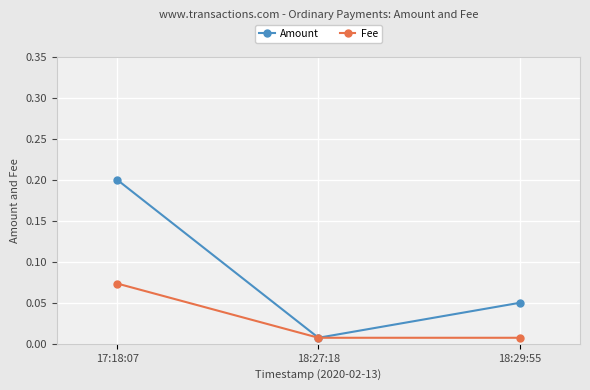

At 17:18:07, list the series in order from largest to smallest.

Amount, Fee